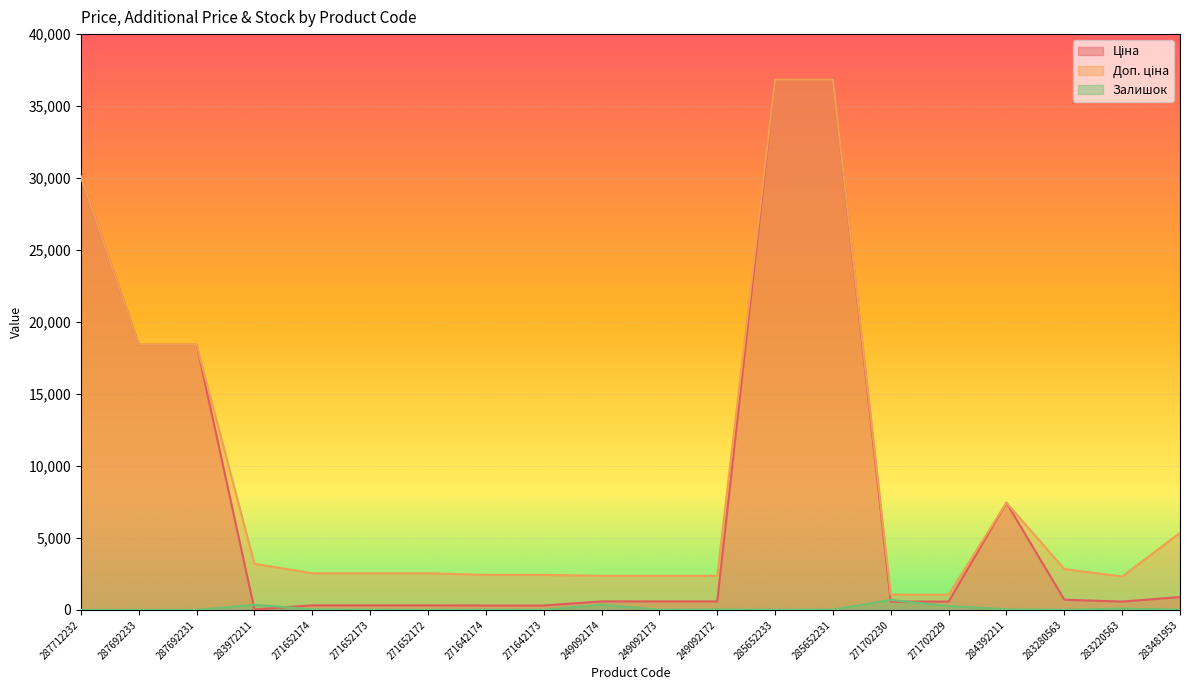

What is the difference between the Залишок values at 287712232 and 249092172?

33.0